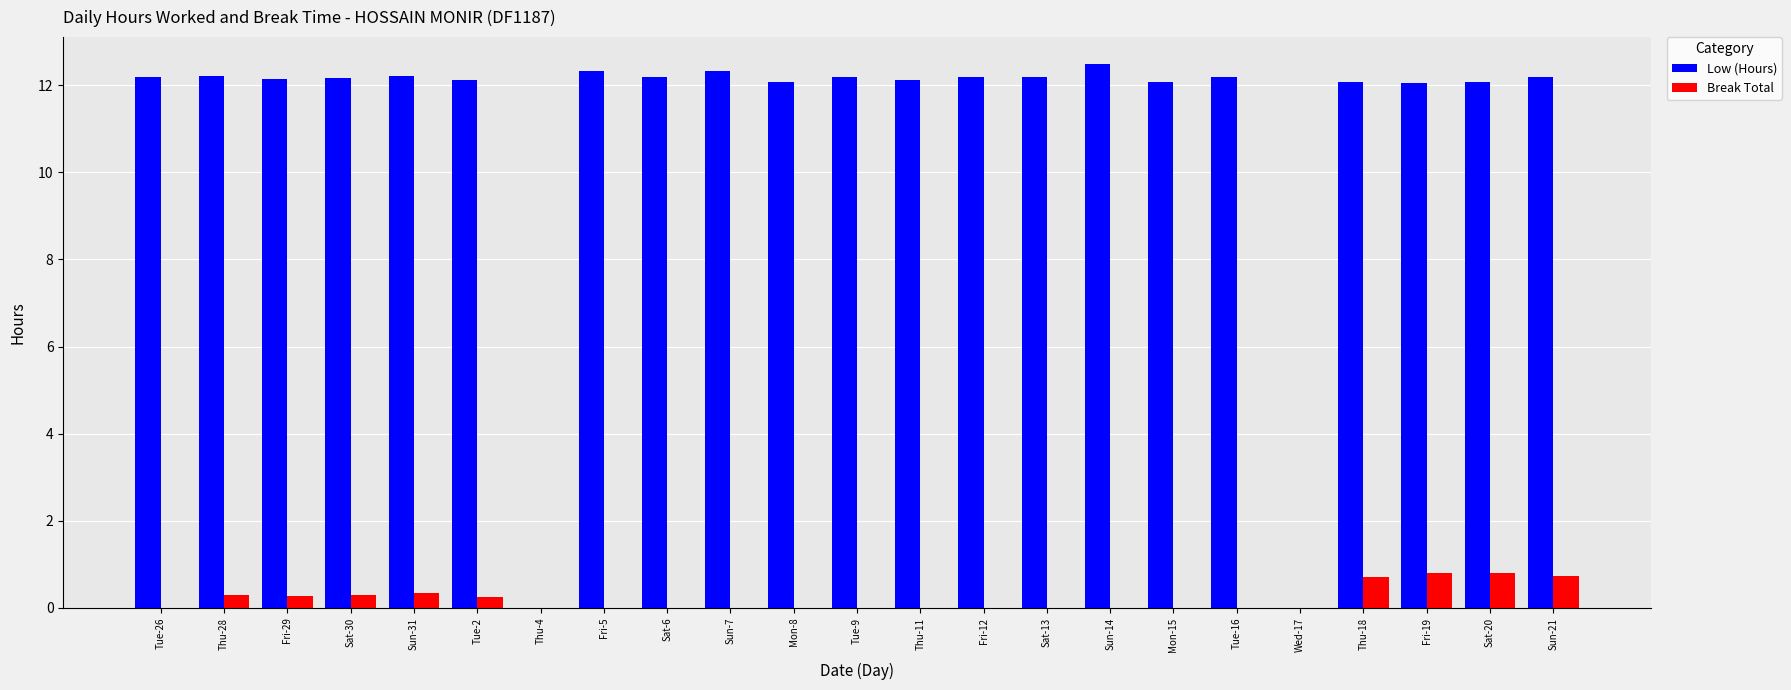

The value of Low (Hours) at Thu-28 is 12.2. True or false?

True